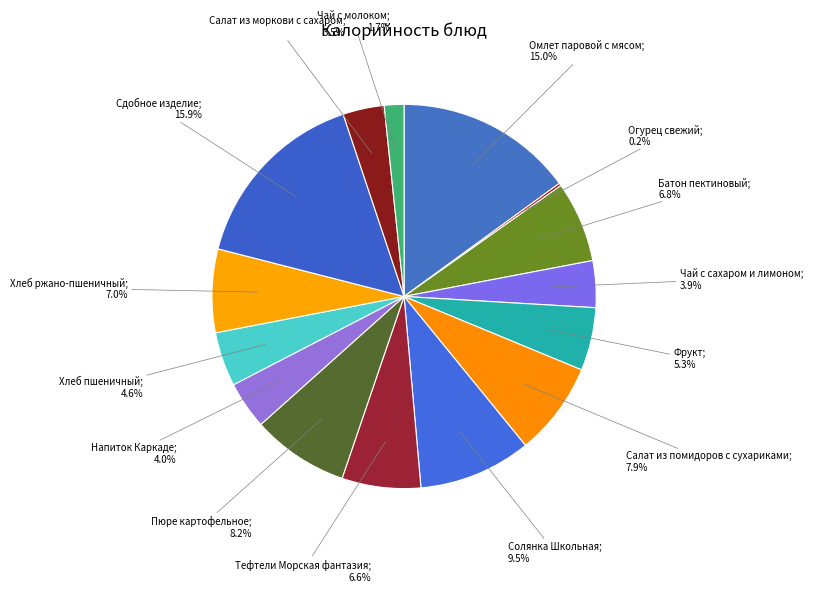

Rank the categories by value from highest to lowest.

Сдобное изделие, Омлет паровой с мясом, Солянка Школьная, Пюре картофельное, Салат из помидоров с сухариками, Хлеб ржано-пшеничный, Батон пектиновый, Тефтели Морская фантазия, Фрукт, Хлеб пшеничный, Напиток Каркаде, Чай с сахаром и лимоном, Салат из моркови с сахаром, Чай с молоком, Огурец свежий